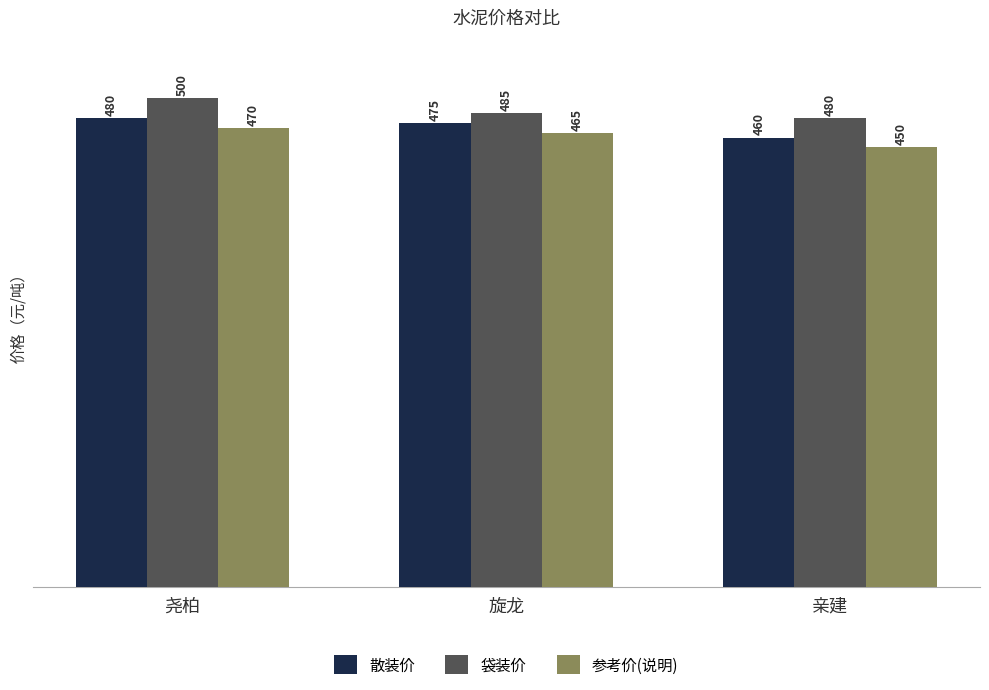

What is the difference between the highest and lowest values at 亲建?

30